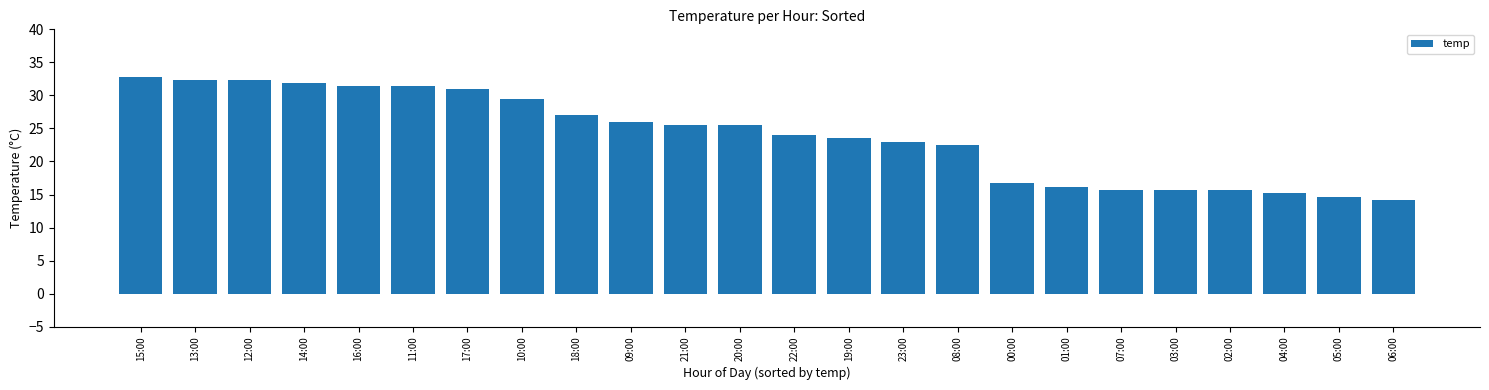

Reading left to right, extract all data points from this chart.

32.8	32.3	32.3	31.9	31.4	31.4	30.9	29.4	27.0	26.0	25.5	25.5	24.0	23.5	23.0	22.5	16.7	16.2	15.7	15.7	15.7	15.2	14.7	14.2